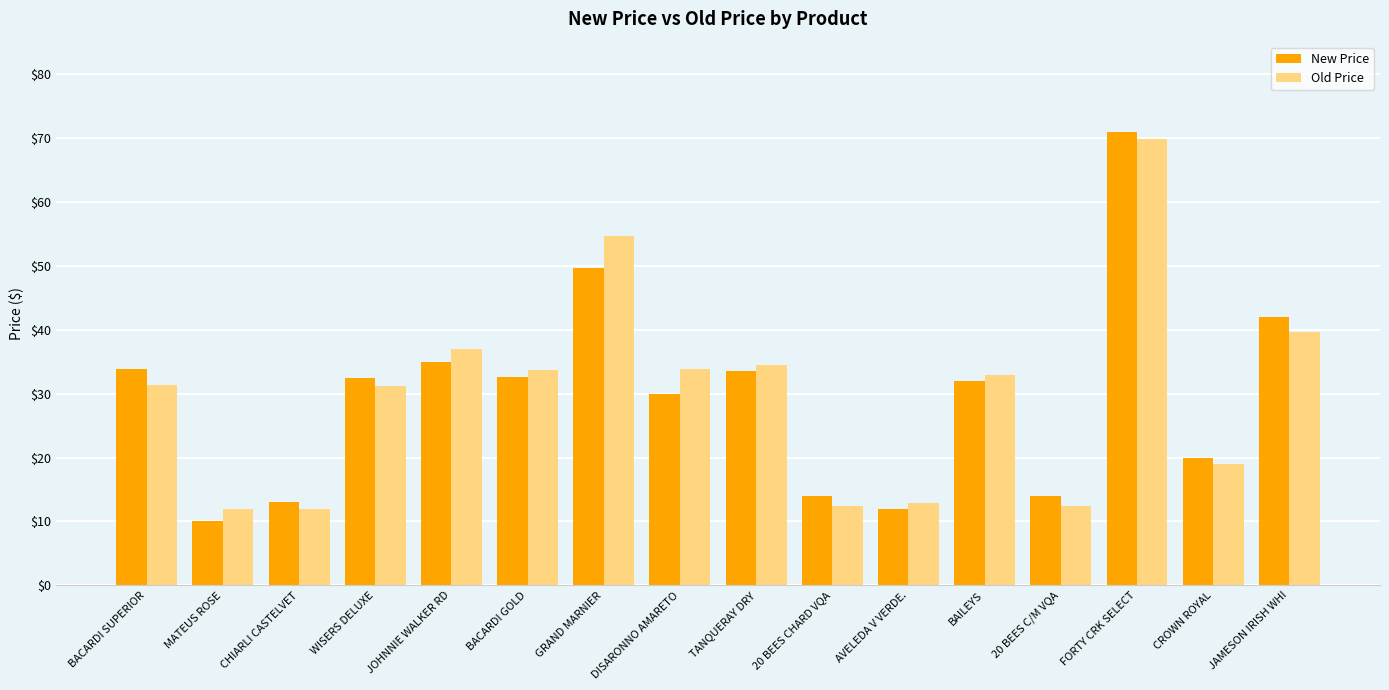

The value of Old Price at BAILEYS is 33.0. True or false?

True